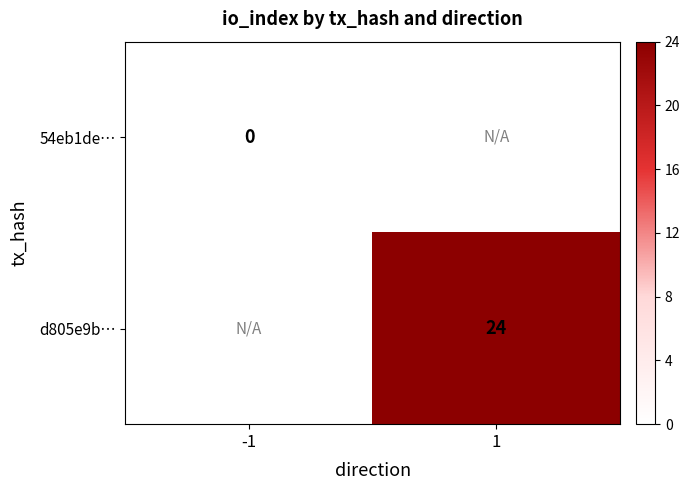

Is it true that d805e9b… equals 24 at 1?

True